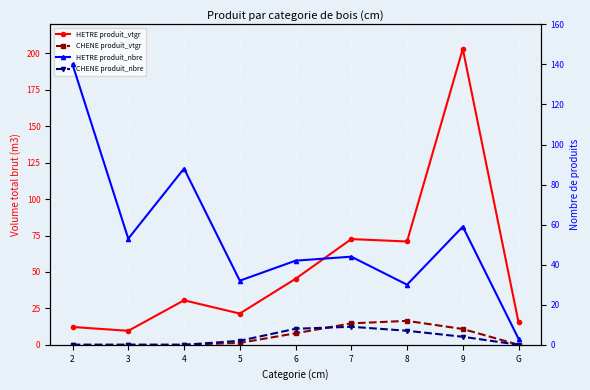

What is the difference between the highest and lowest values at 3?

53.0